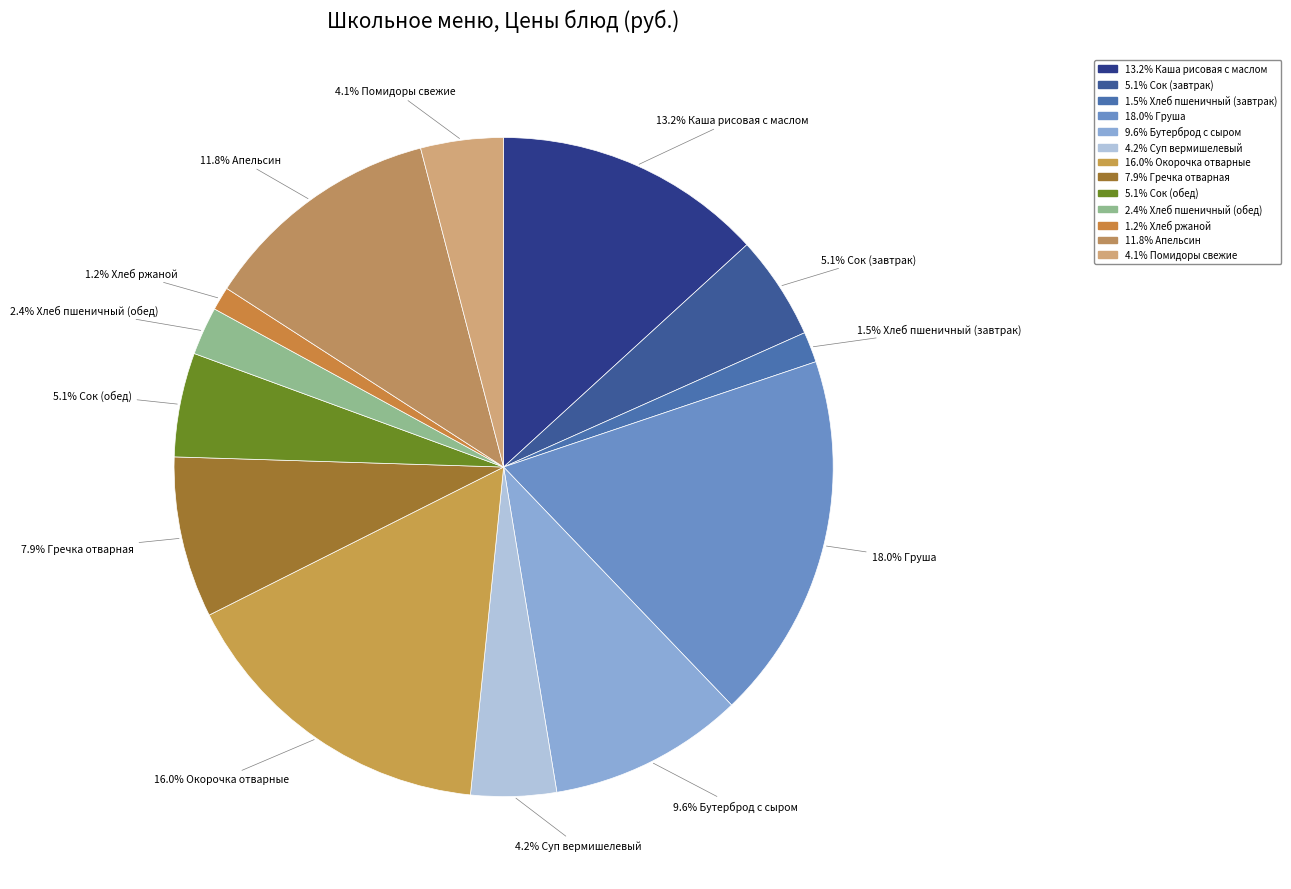

How many segments does this pie chart have?

13